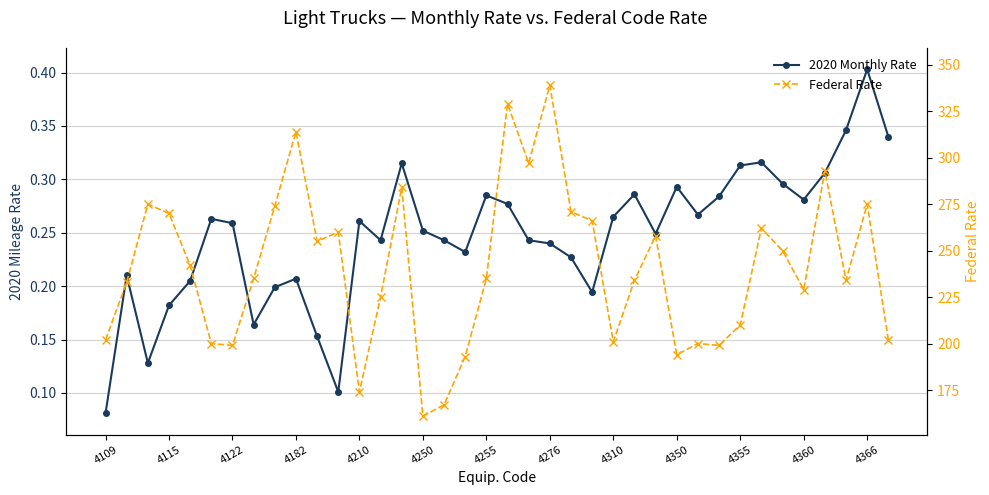

True or false: Federal Rate and 2020 Monthly Rate intersect in this chart.

False